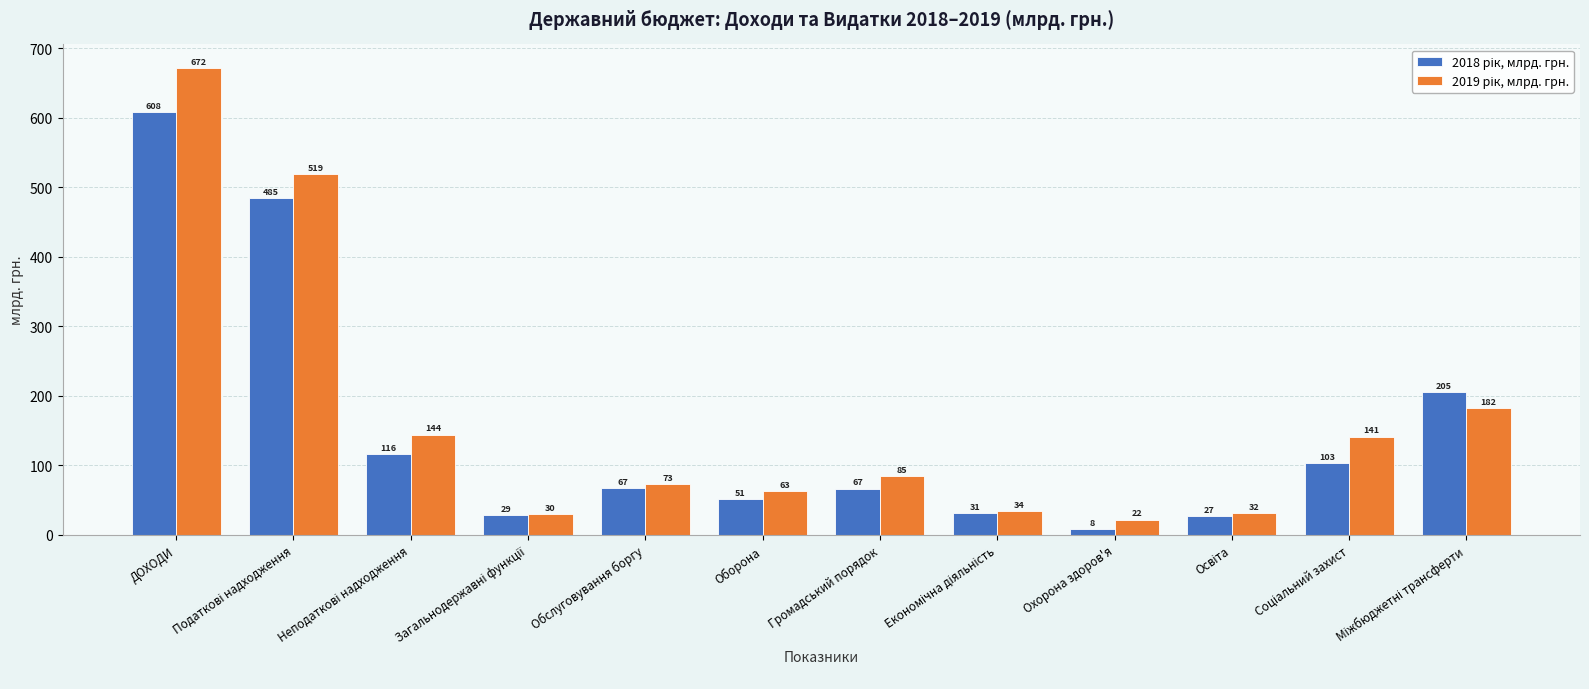

At which category is the sum across all series the highest?

ДОХОДИ